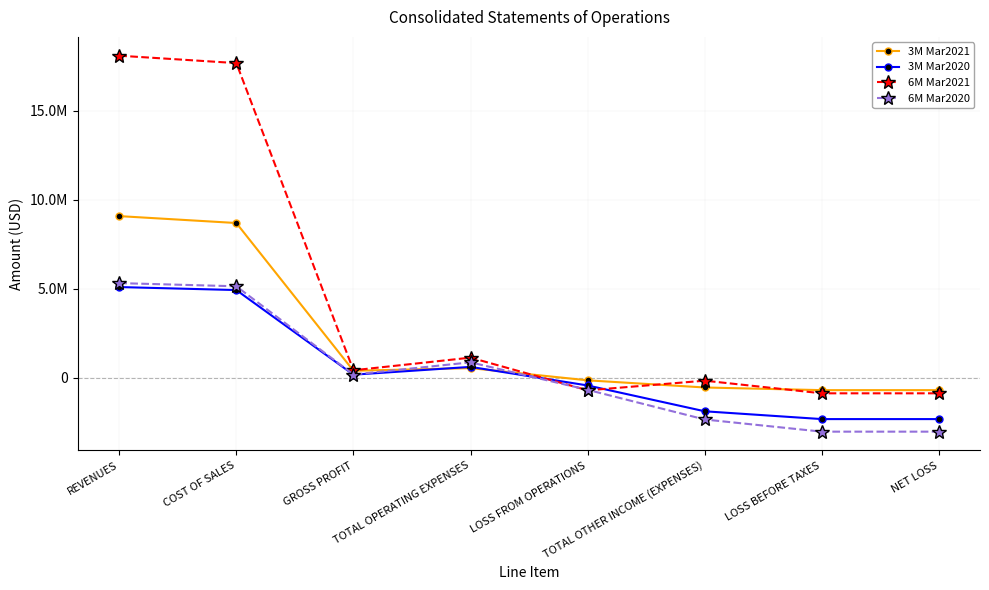

What is the total value across all series at LOSS FROM OPERATIONS?

-1979910